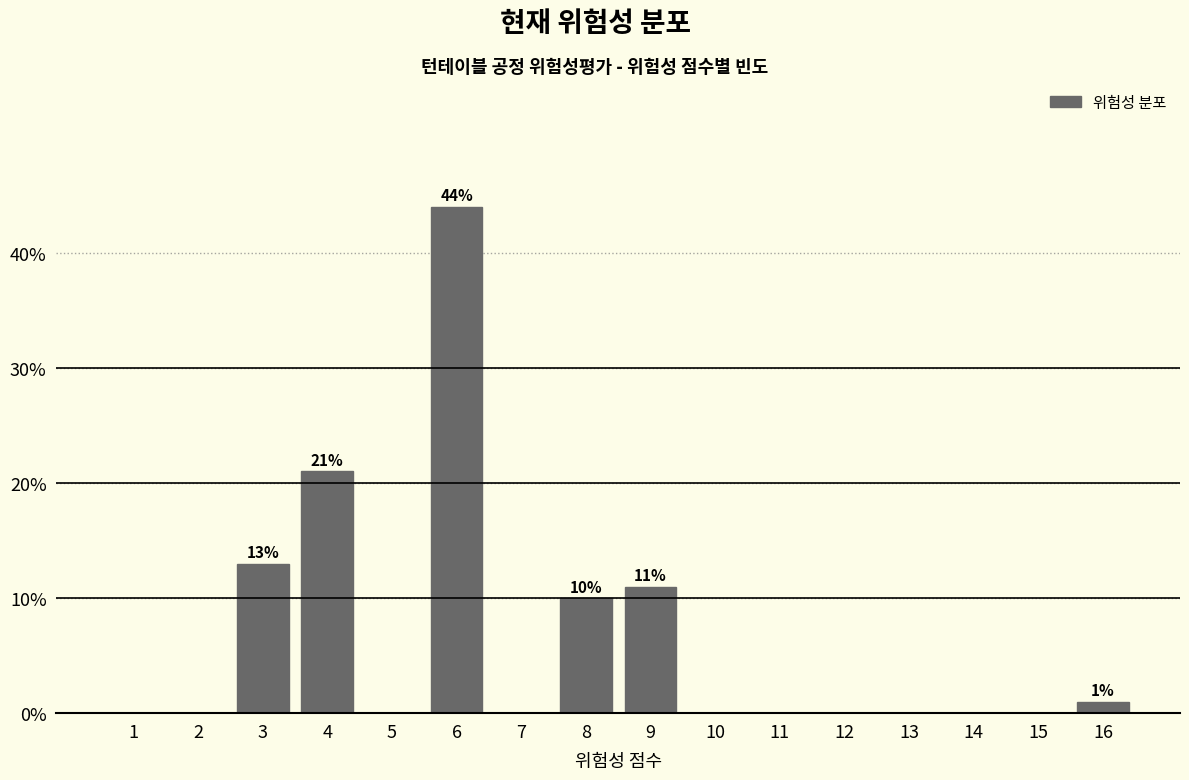

Read the value at 6.

44